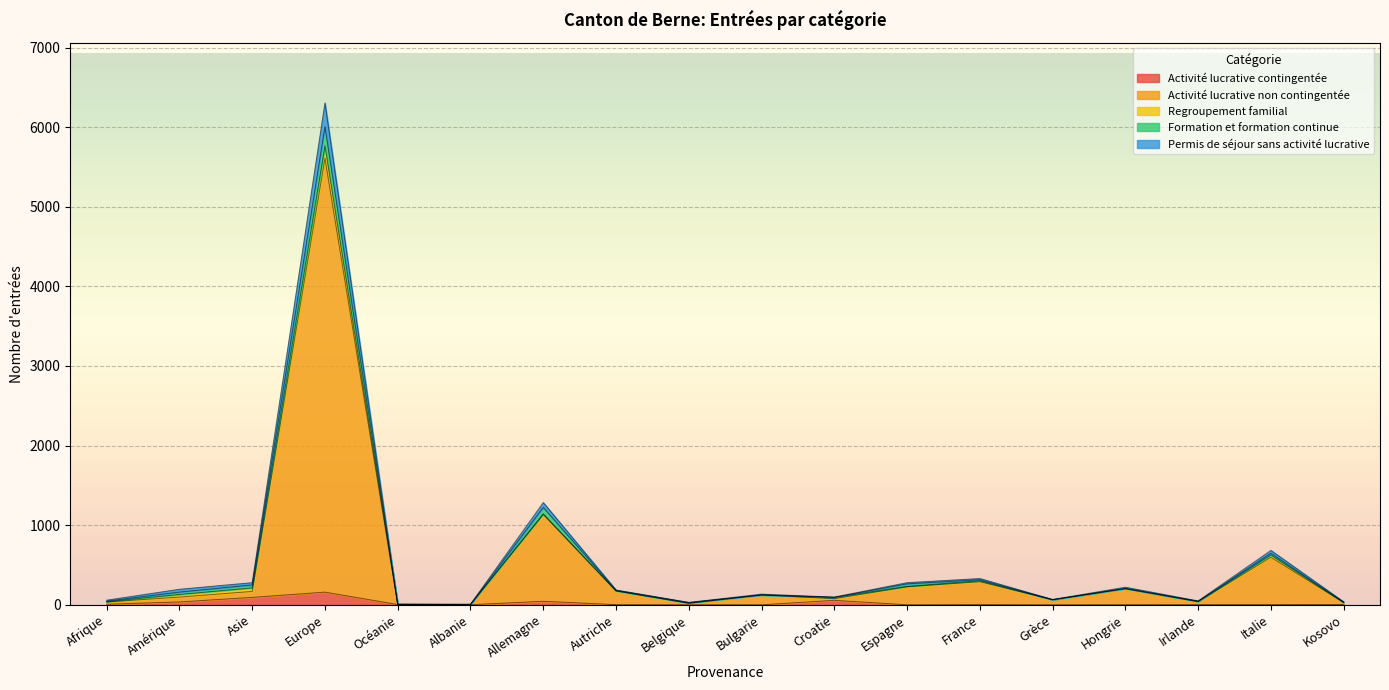

Is it true that Activité lucrative contingentée equals 1 at Océanie?

False